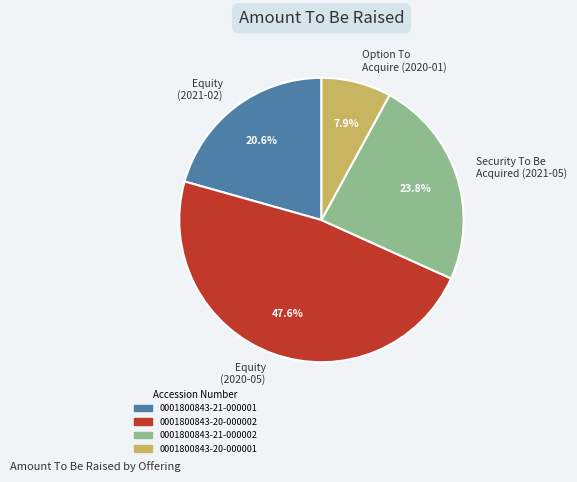

Does any single category account for the majority?

No